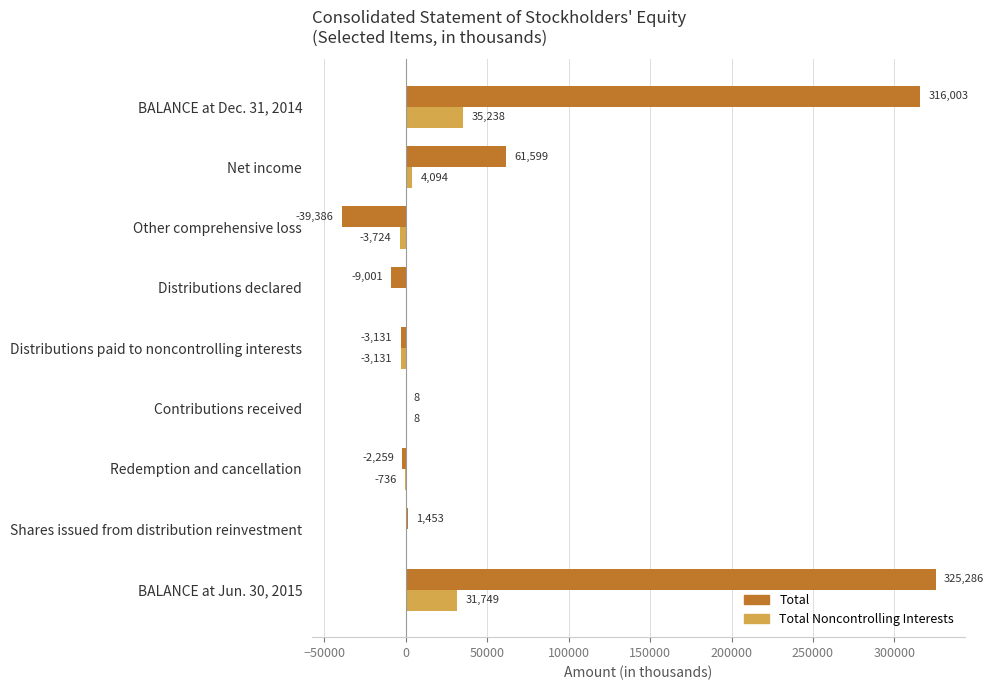

The value of Total Noncontrolling Interests at BALANCE at Jun. 30, 2015 is 52950. True or false?

False